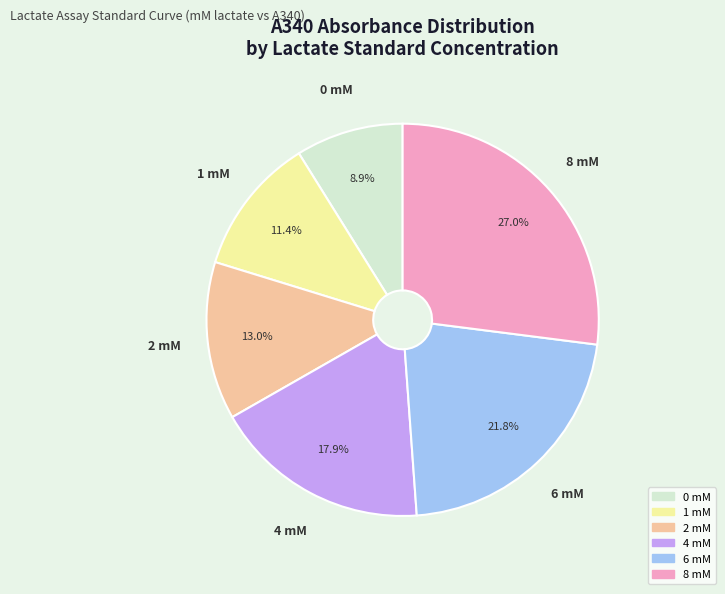

Is it true that 2 mM is 6% of the pie?

False